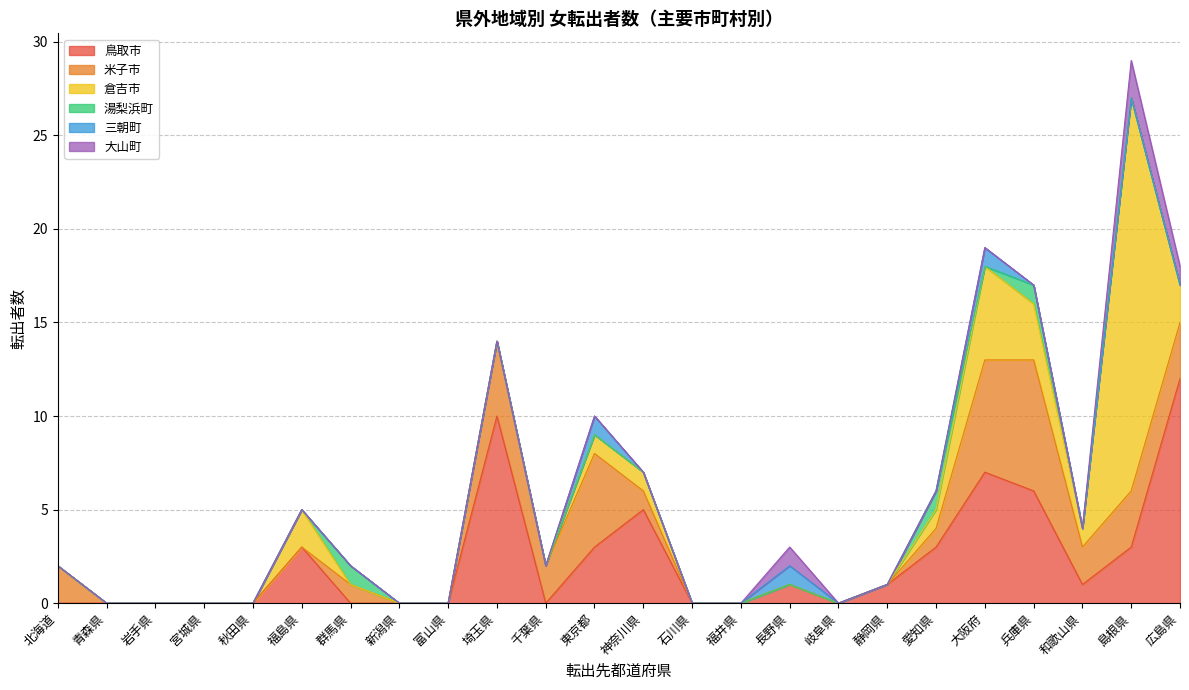

True or false: 三朝町 and 鳥取市 intersect in this chart.

False